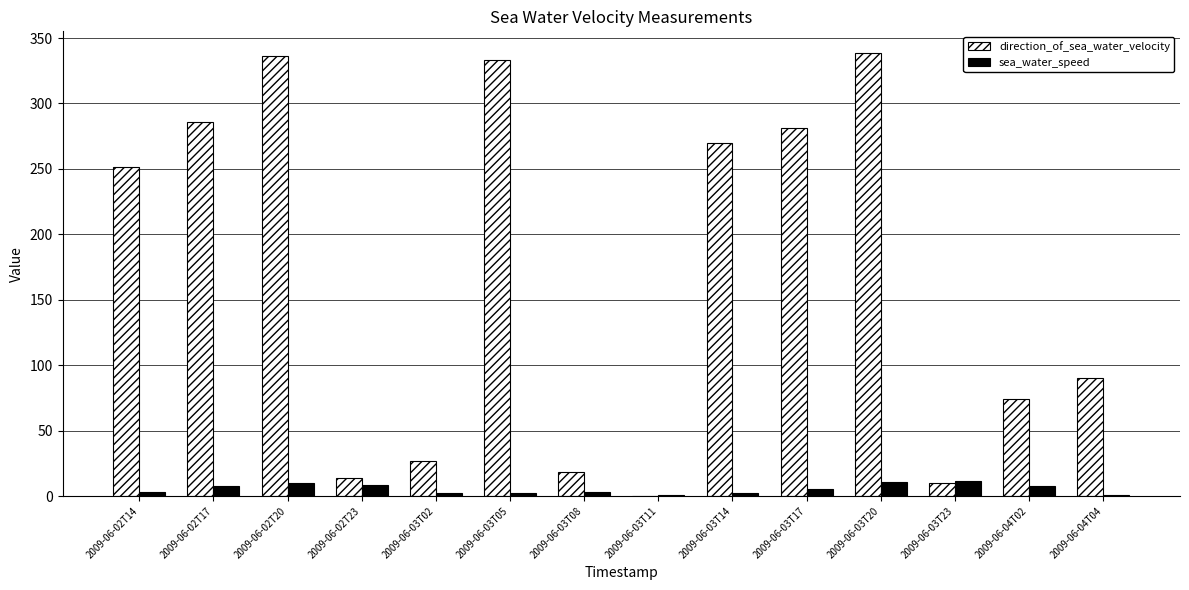

What are all the series names shown in the legend?

direction_of_sea_water_velocity, sea_water_speed